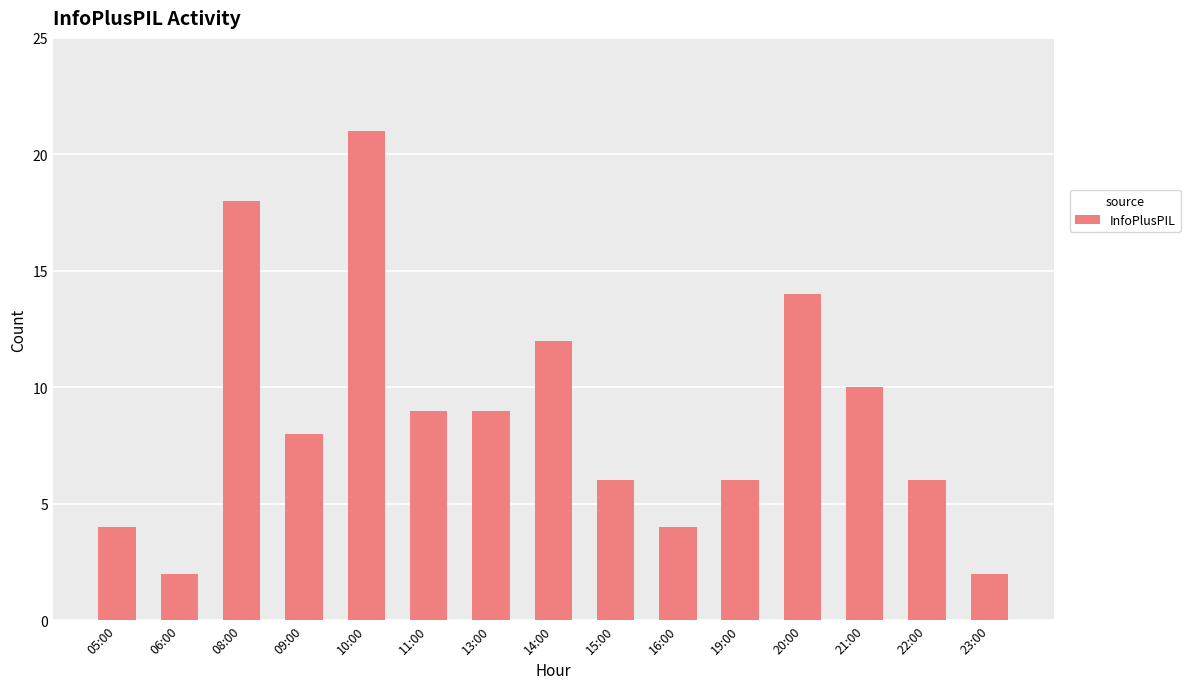

What is the label of the 14th bar from the left?

22:00